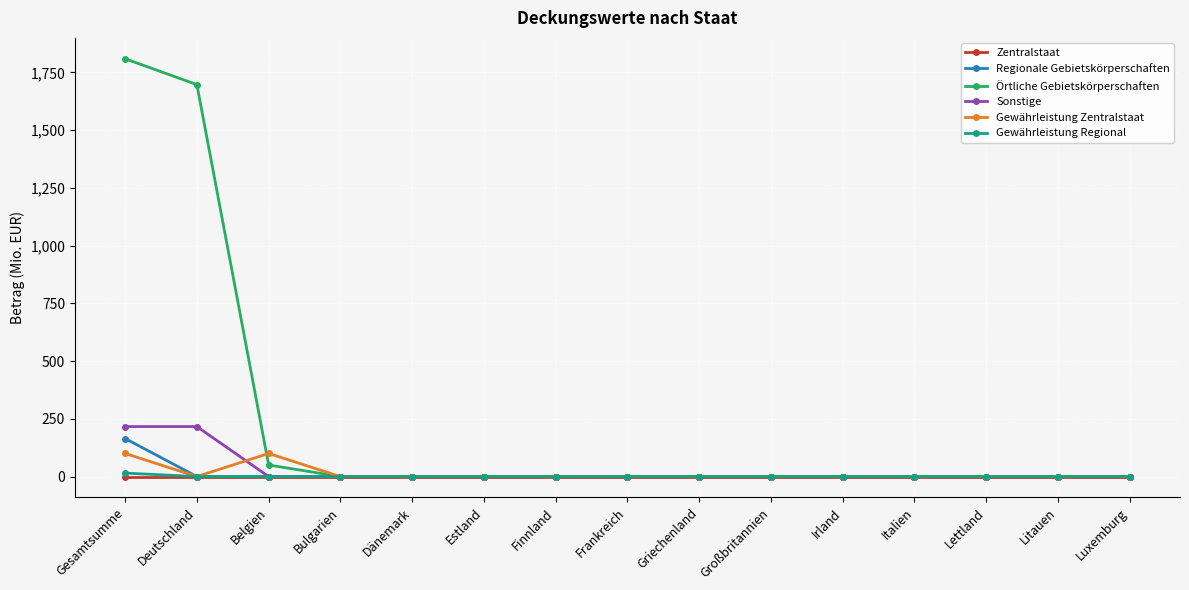

Is it true that Regionale Gebietskörperschaften equals -115.1 at Frankreich?

False